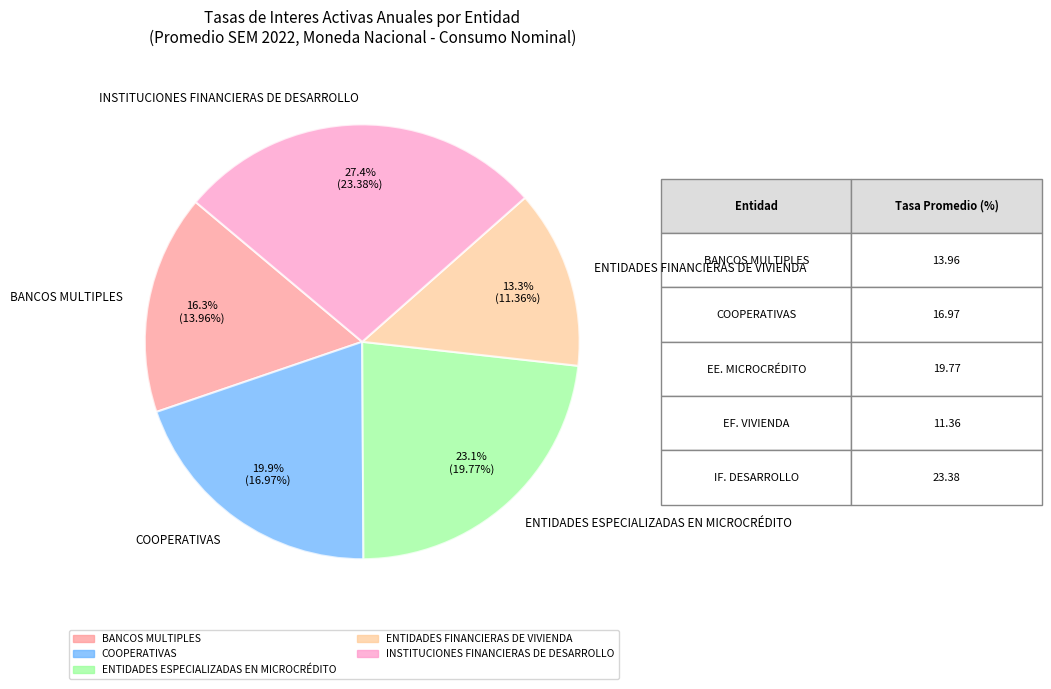

Is there any slice that represents more than half of the pie?

No